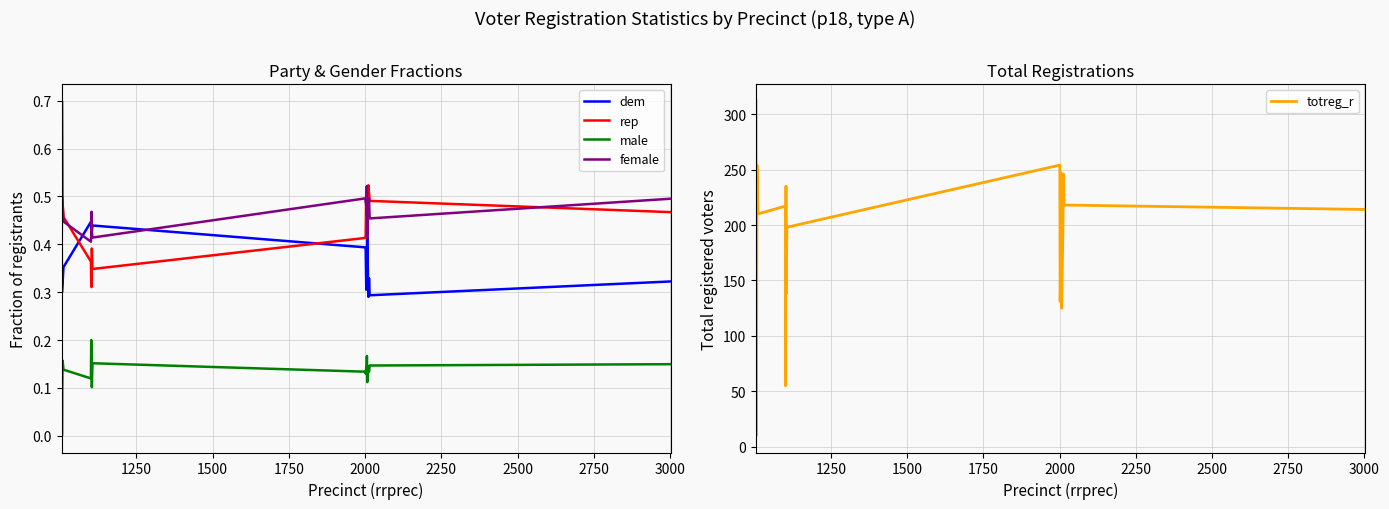

True or false: female and rep intersect in this chart.

True